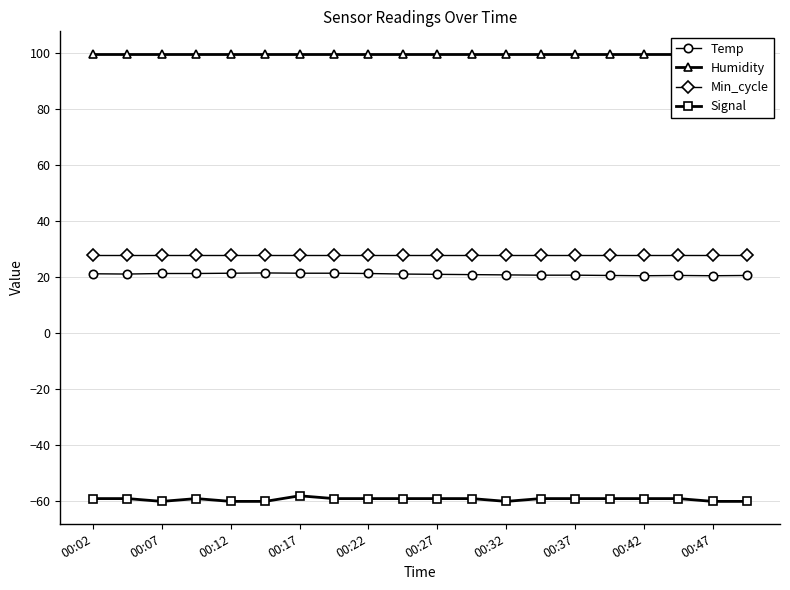

True or false: Temp and Signal intersect in this chart.

False